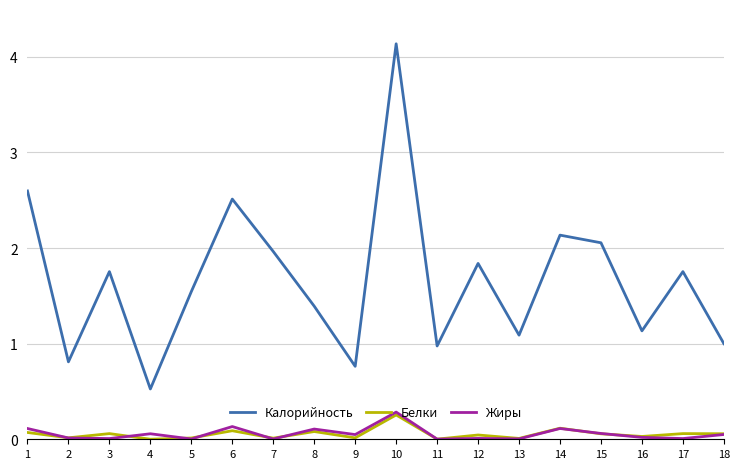

What is the greatest value displayed?

4.1